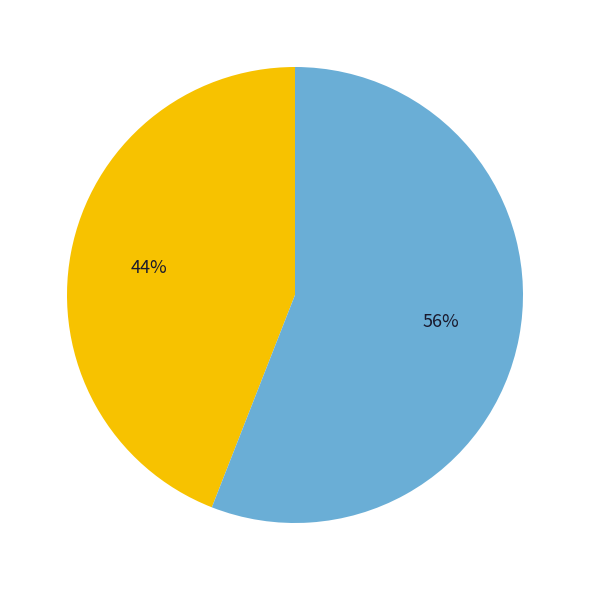

To the nearest percent, what is the average slice percentage?

50%